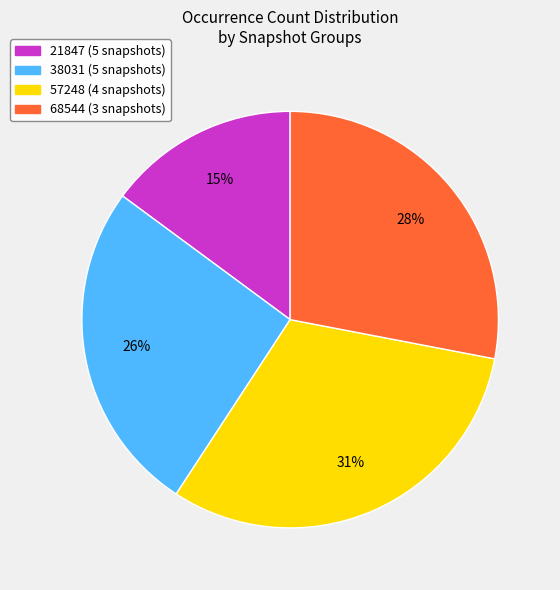

Is it true that 38031 (5 snapshots) is 26% of the pie?

True